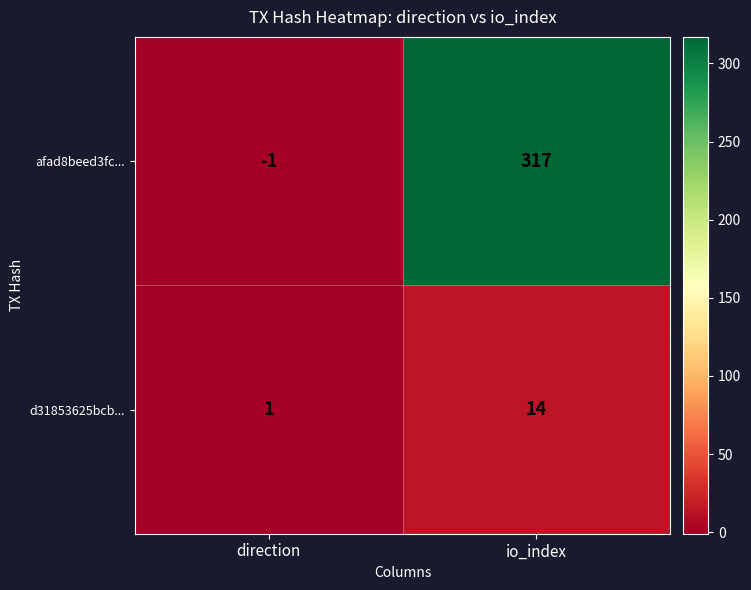

At how many categories does at least one series exceed 316?

1